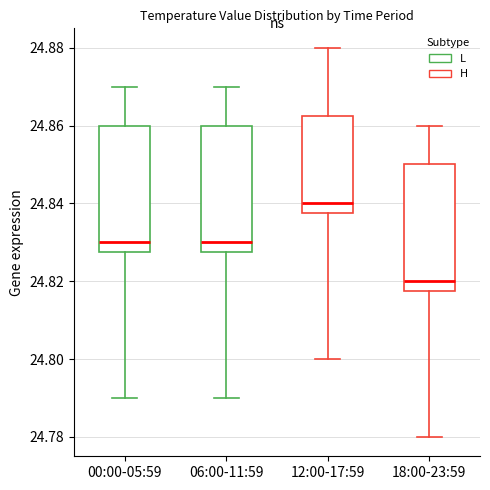

Where is the lower edge of the box for 18:00-23:59 on the y-axis? The values are not printed on the chart, so give them approximately, as read against the axis.

24.818